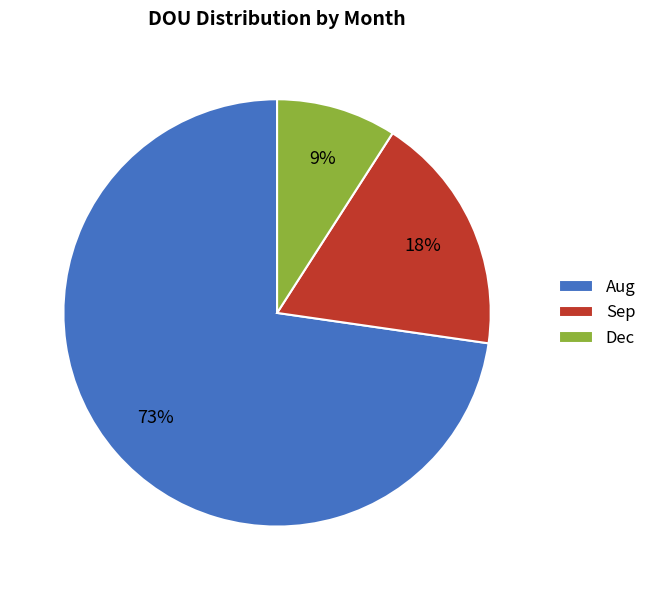

Is it true that Aug is 73% of the pie?

True